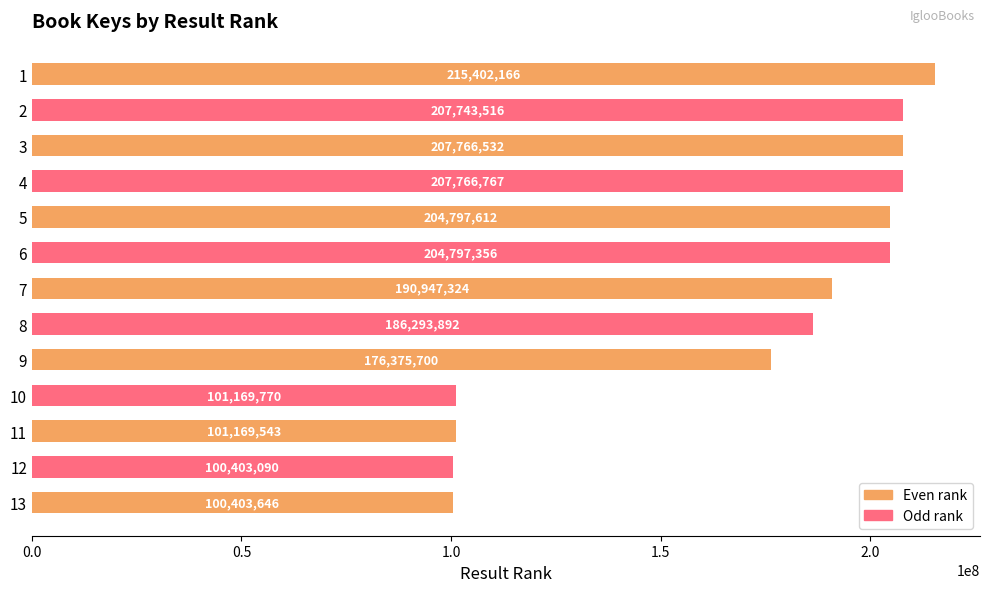

Which category has the lowest value across all series?

12